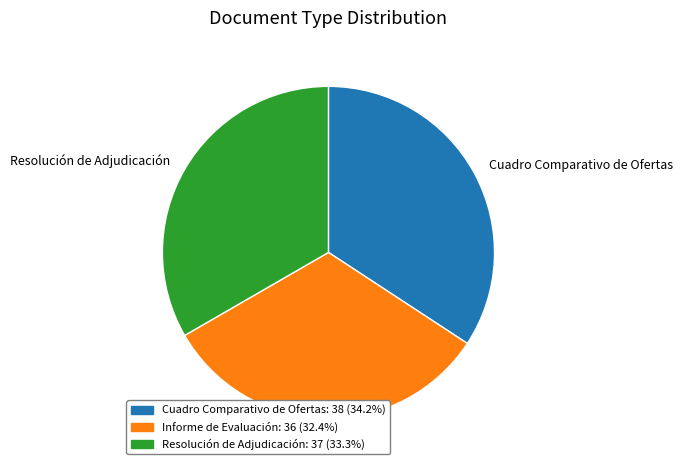

Which category has the biggest portion of the pie?

Cuadro Comparativo de Ofertas